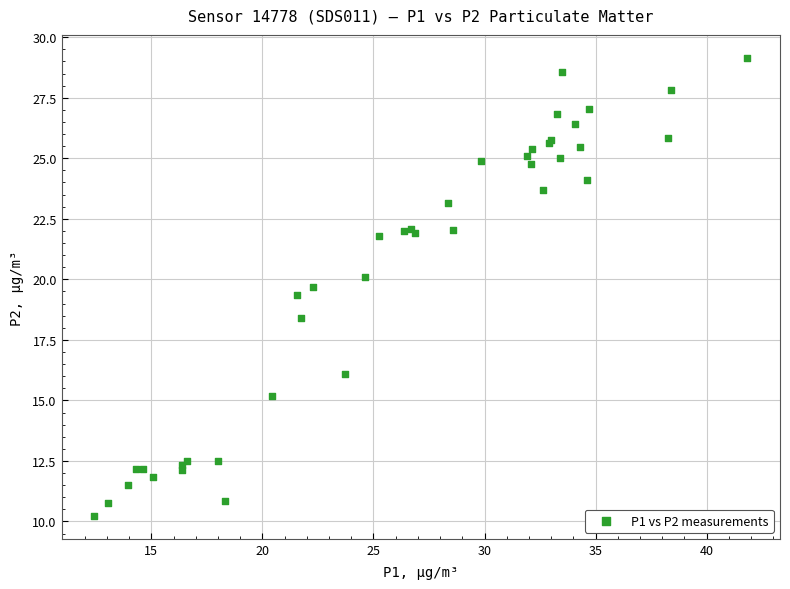

What Y value in the scatter plot is closest to 19?

19.4